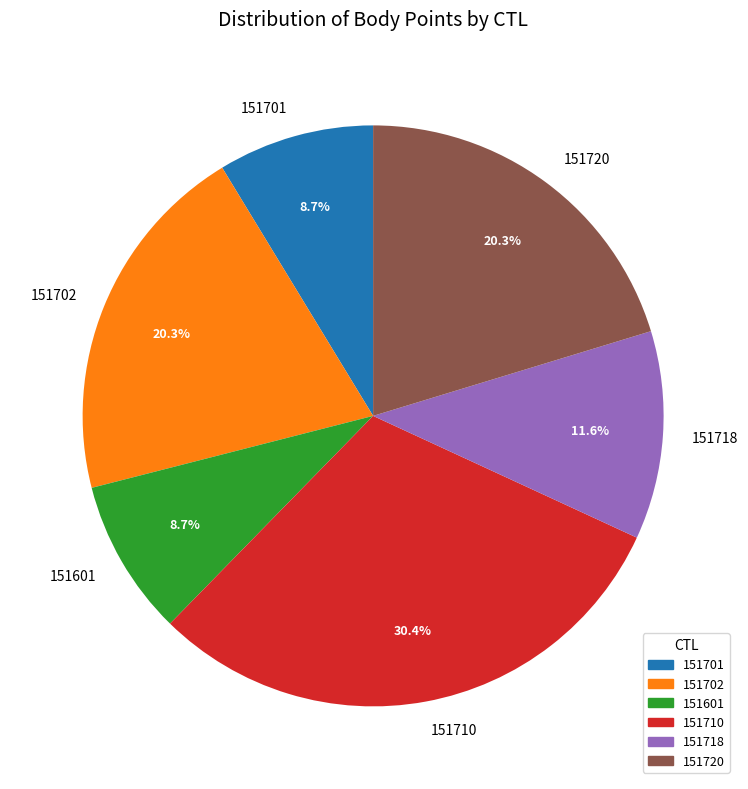

How much of the chart is everything except 151701?

91.3%